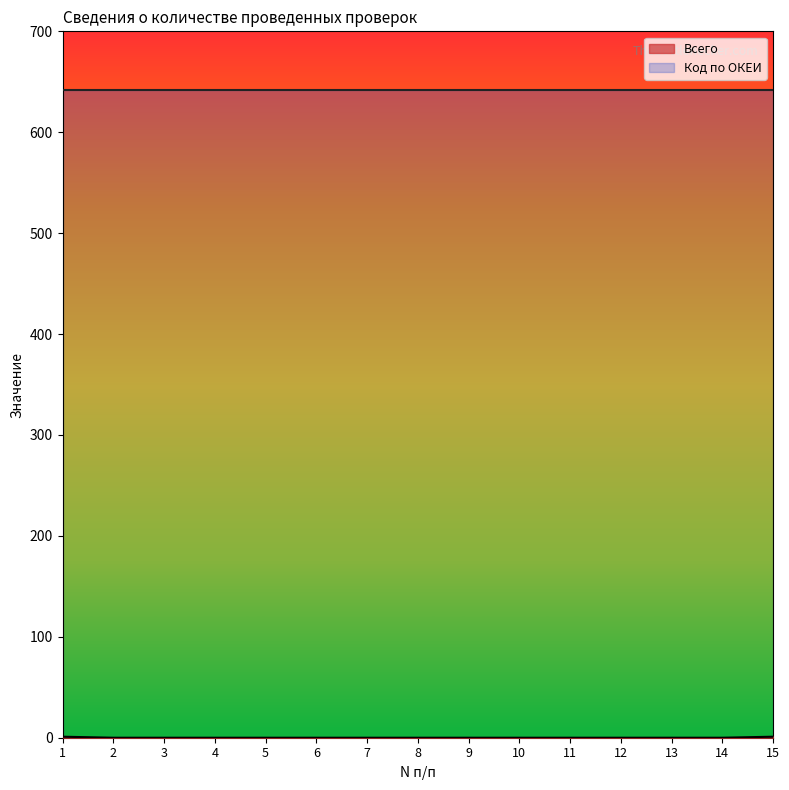

Which has a higher value, 8 or 10?

8